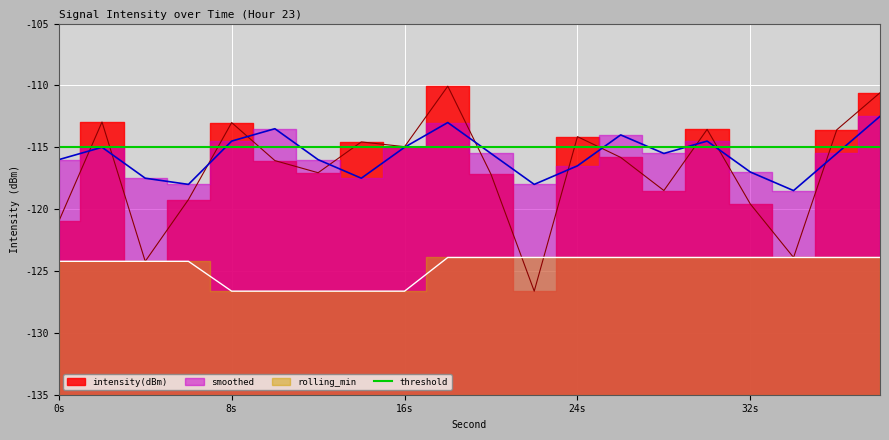

Is the value of smoothed at 16 greater than the value of rolling_min at 34?

Yes